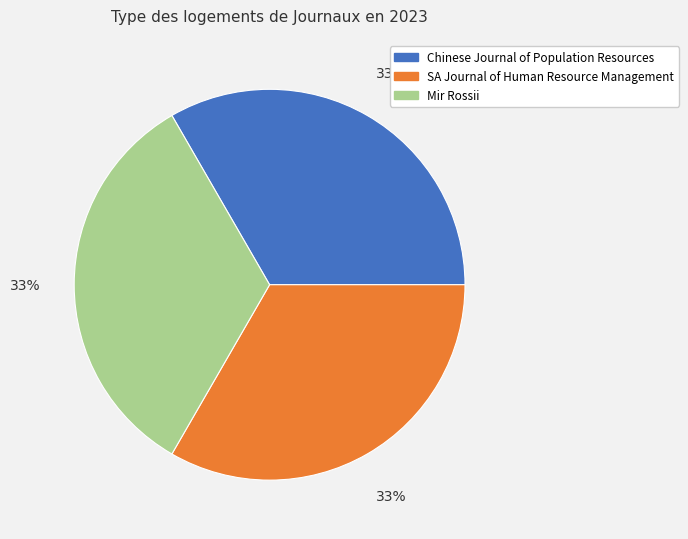

Approximately how many times larger is the value at SA Journal of Human Resource Management compared to Chinese Journal of Population Resources?

1.0